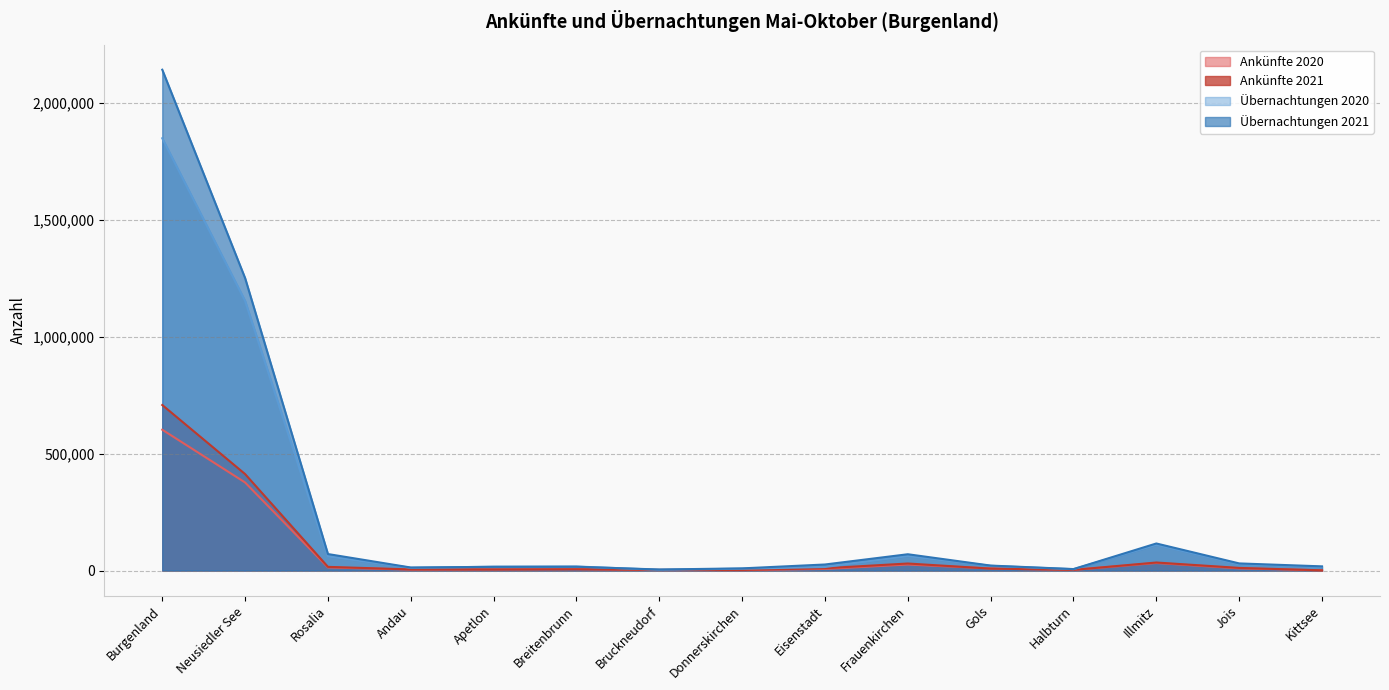

Reading left to right, what are all the values shown in this chart?

Ankünfte 2020: 601781	376298	13347	3812	4613	5711	1986	1697	6888	25783	8791	2570	32259	9295	857
Ankünfte 2021: 707386	412265	15705	4781	4494	5433	2960	2477	9890	30085	8332	2877	34335	11265	941
Übernachtungen 2020: 1847333	1152254	60445	11814	16401	17263	3306	7863	15157	61923	20152	5828	109970	26648	14974
Übernachtungen 2021: 2140196	1249713	70505	12957	15897	16318	4381	9296	25856	69645	21238	6289	115665	30469	17881